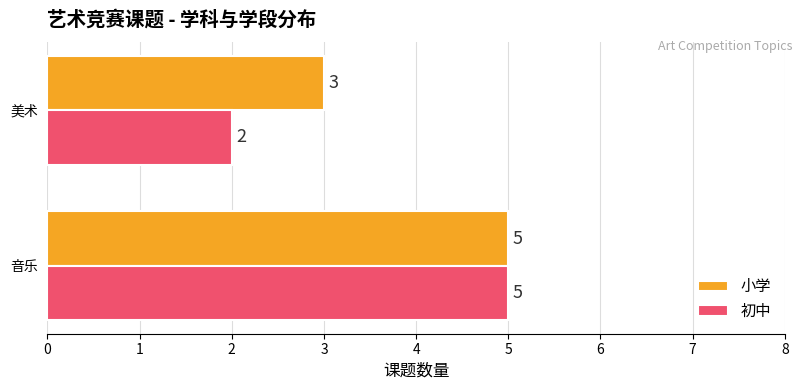

The value of 初中 at 美术 is 1. True or false?

False